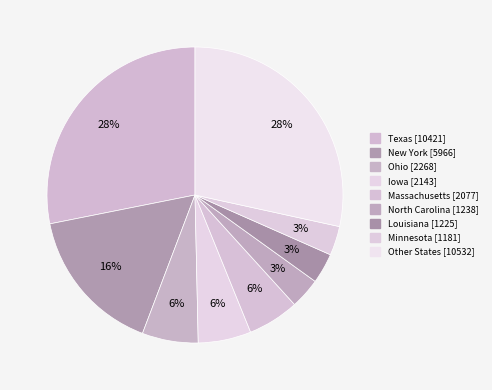

What portion of the pie excludes Other States?

71.6%